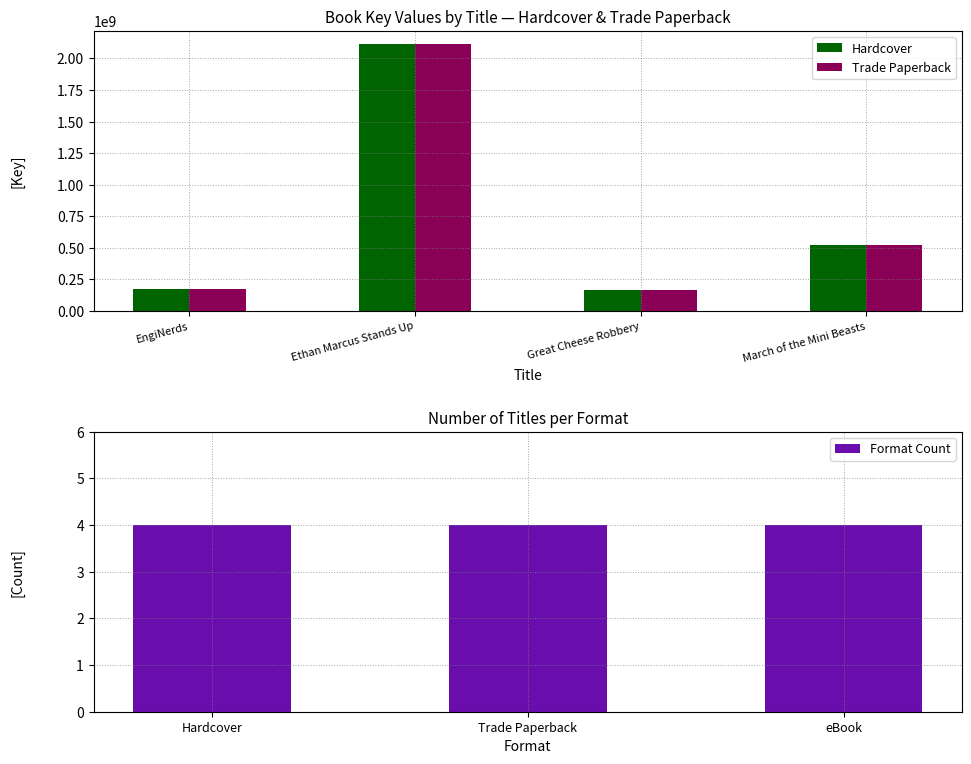

Reading left to right, what are all the values shown in this chart?

Hardcover: 173498295	2112904058	162771045	525372757
Trade Paperback: 173498295	2112904058	162771045	525372757